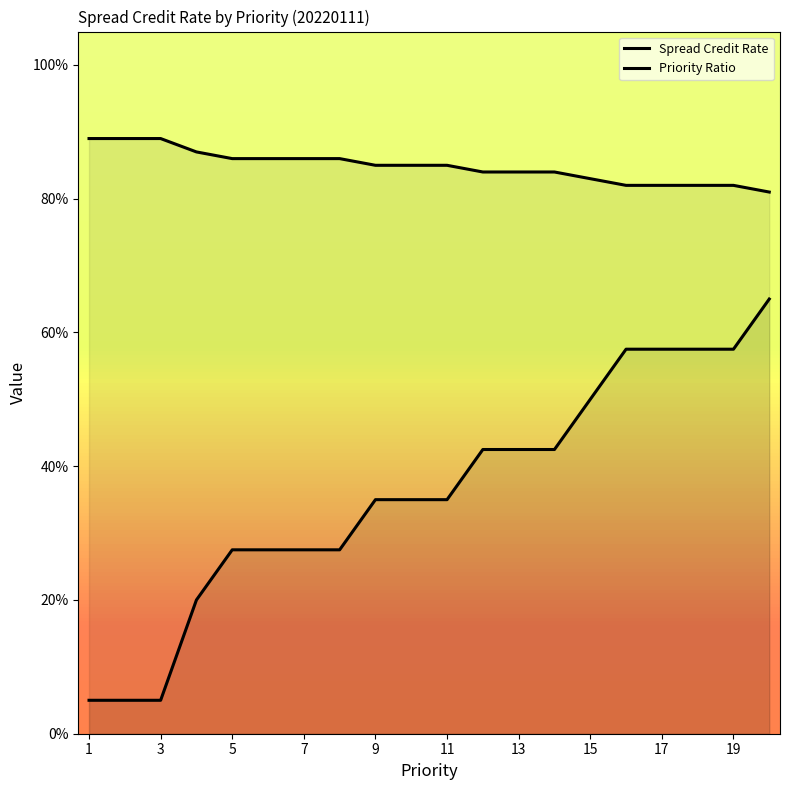

True or false: Spread Credit Rate has a value of 0.9 at 7.

True